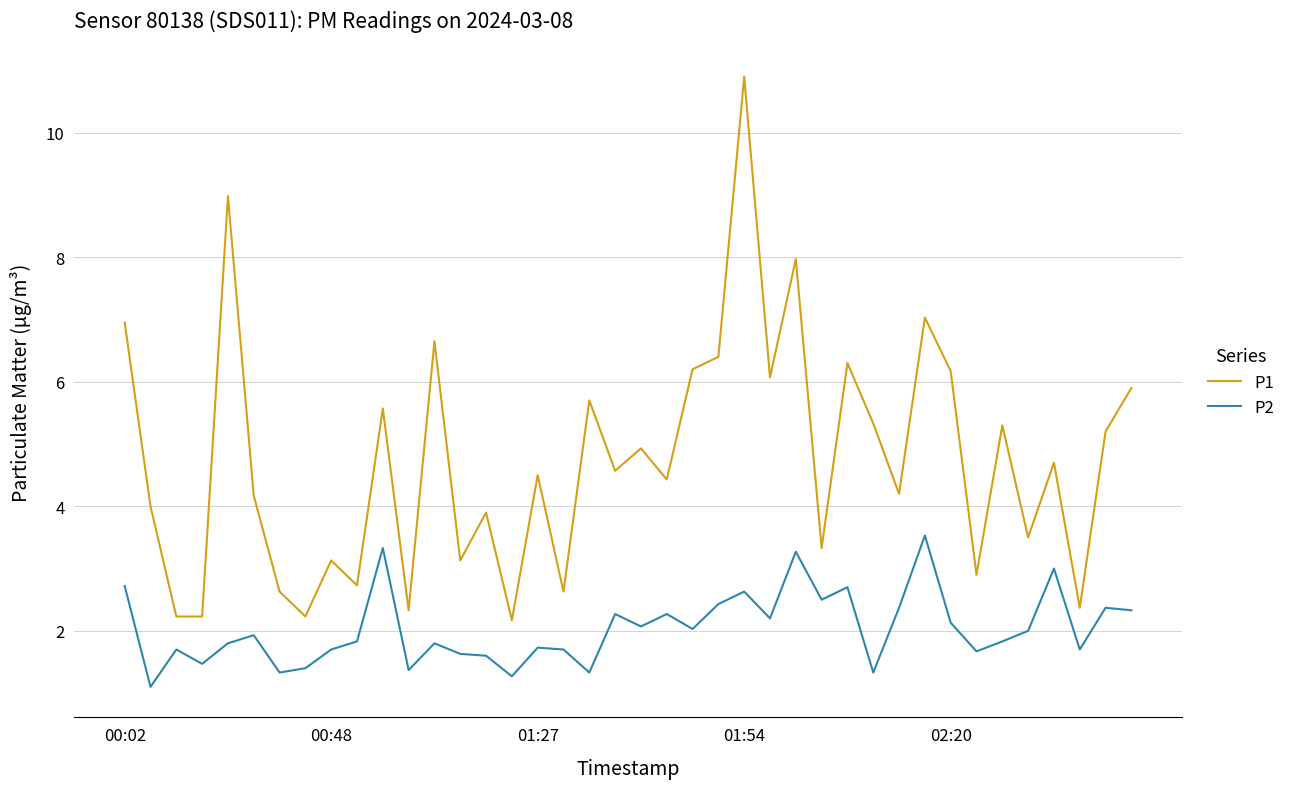

What is the difference between the second highest and second lowest values in the P2 series?

2.1